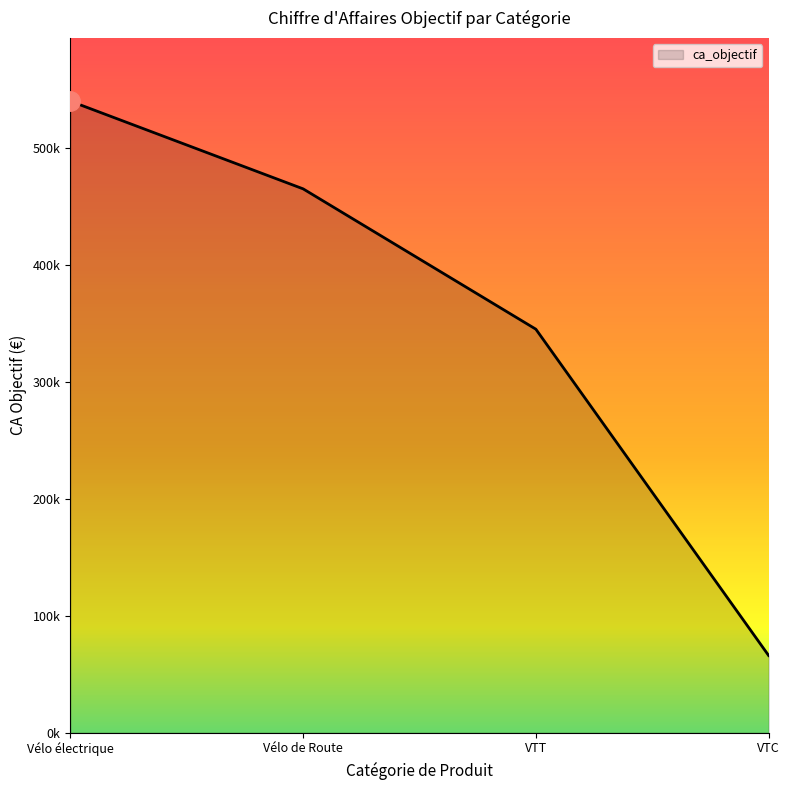

What is the smallest value displayed?

66000